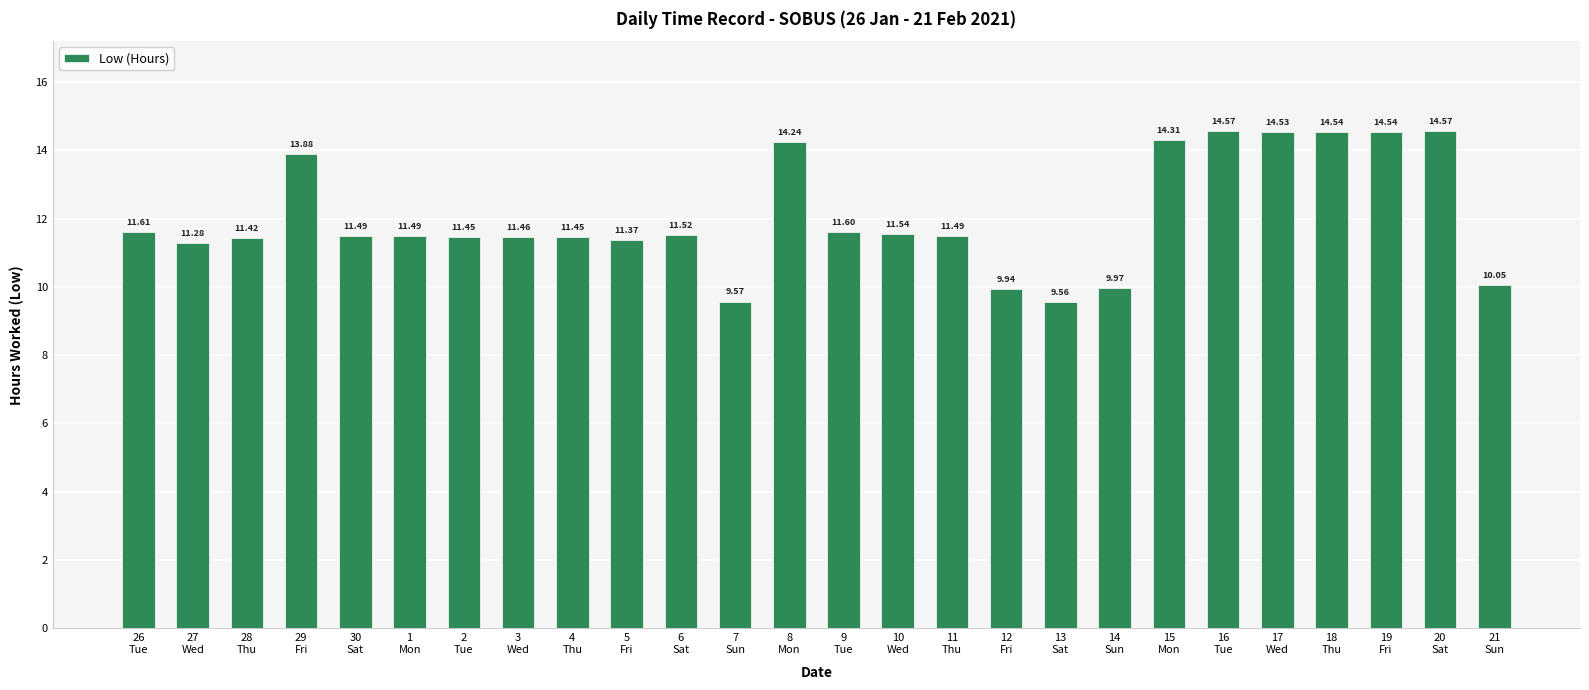

What is the maximum value shown in the chart?

14.6